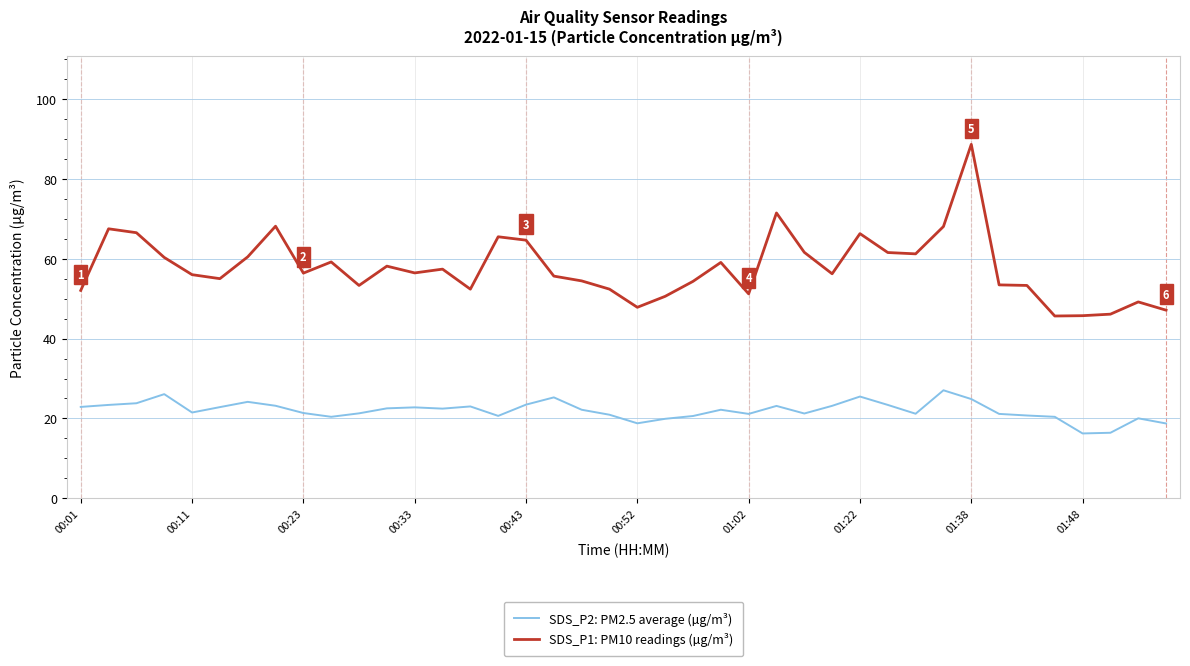

What is the maximum value shown in the chart?

88.7